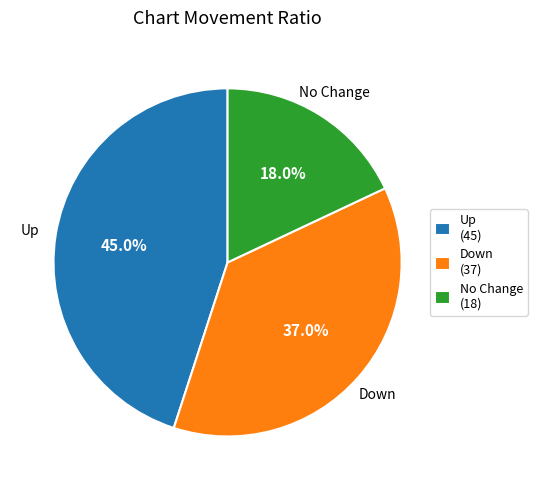

How many slices are in this pie chart?

3